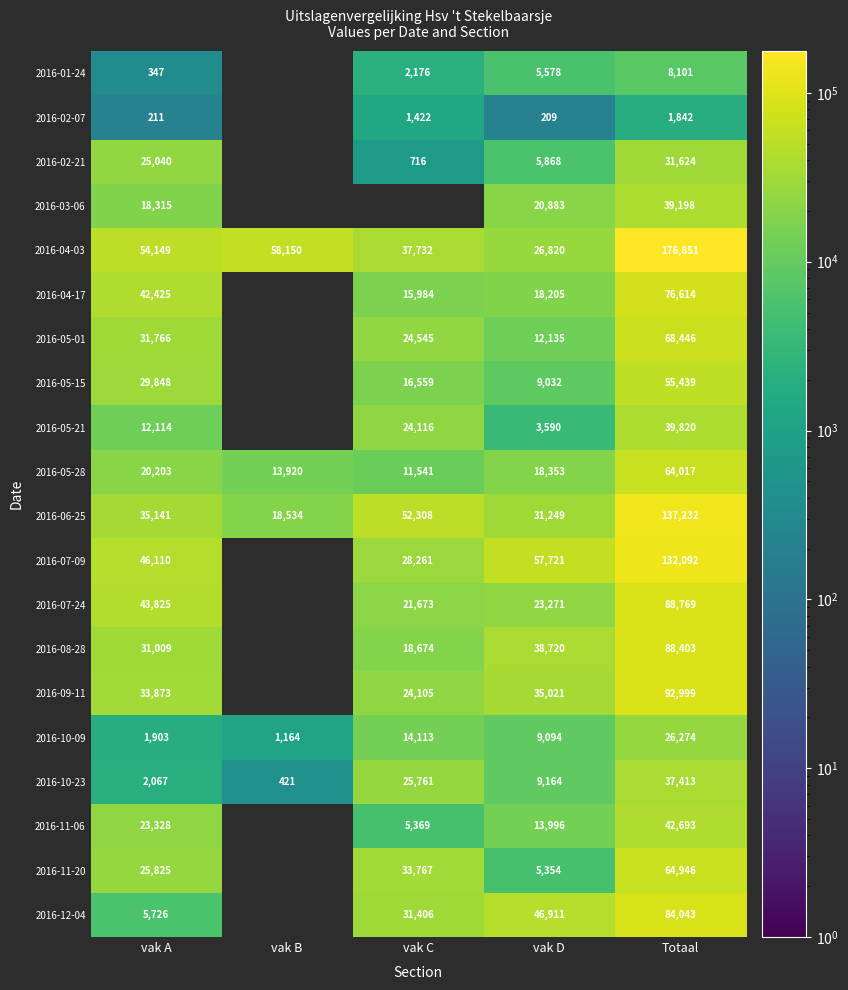

Is the value of 2016-04-03 at vak C greater than the value of 2016-05-21 at vak D?

Yes